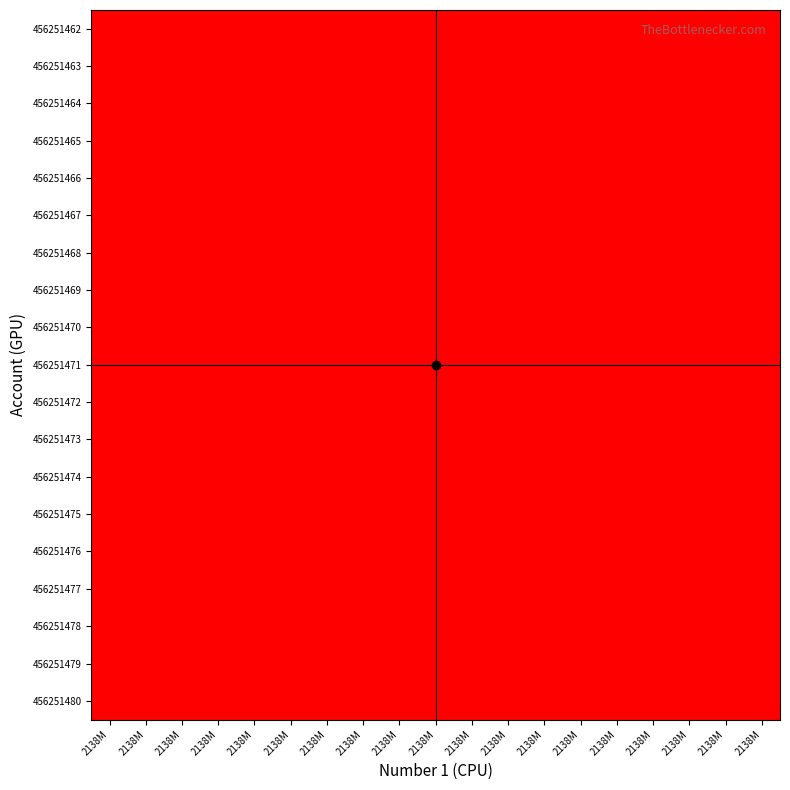

Between 2138M and 2138M, which is larger?

2138M